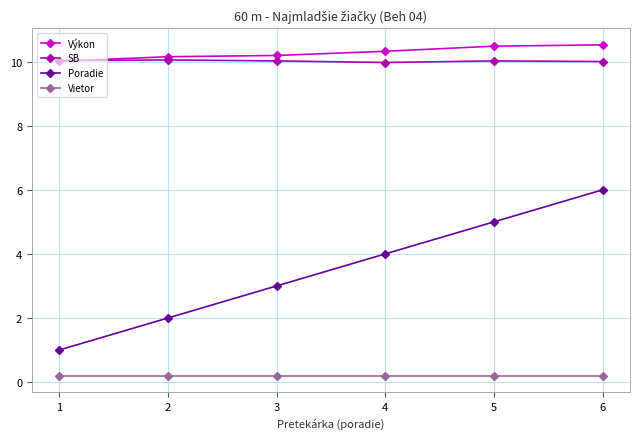

True or false: Poradie and SB intersect in this chart.

False